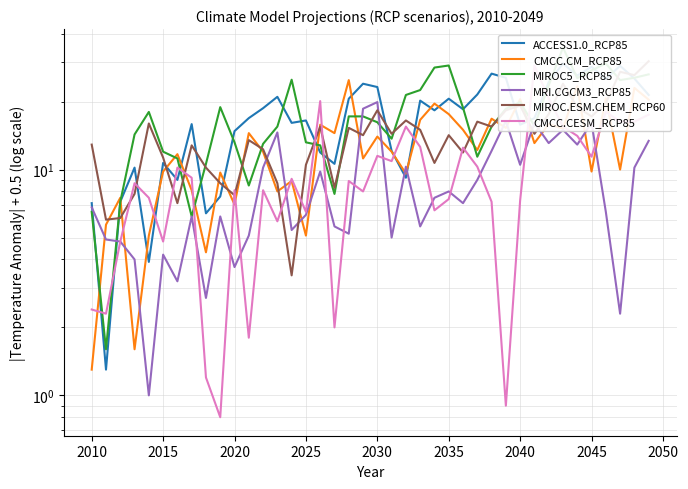

What is the minimum value for MRI.CGCM3_RCP85?

1.0